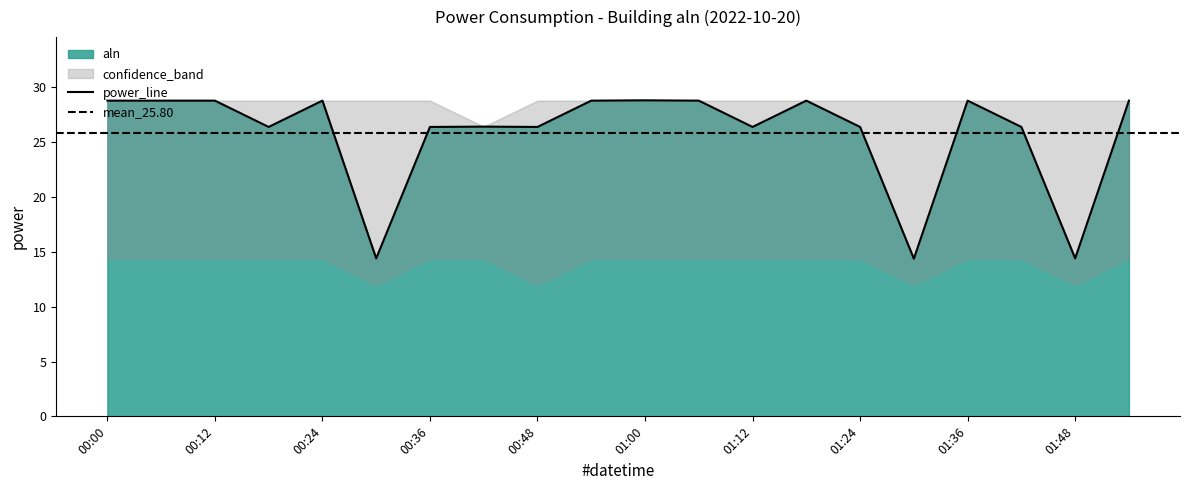

How many values in the confidence_upper series are below 28?

1